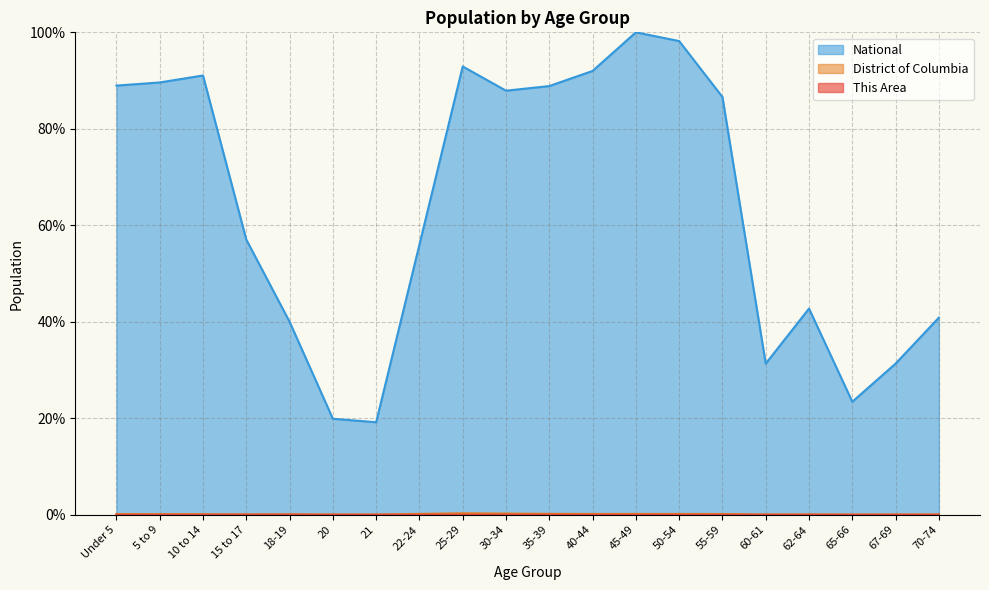

Which series has the largest total across all categories?

National